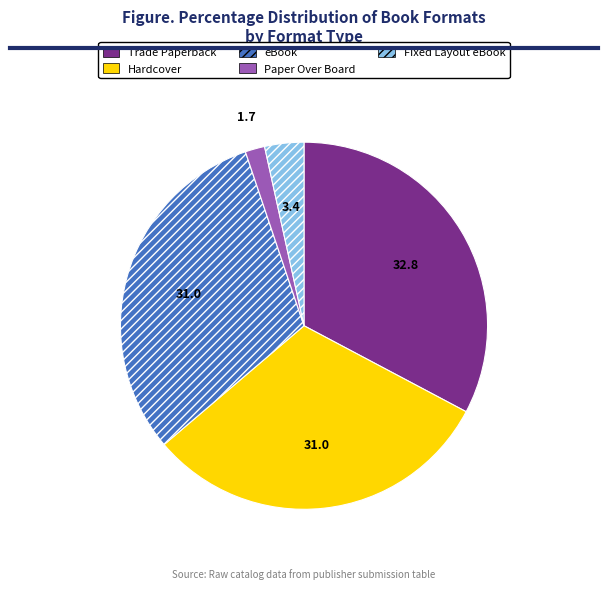

True or false: Fixed Layout eBook accounts for 3% of the total.

True